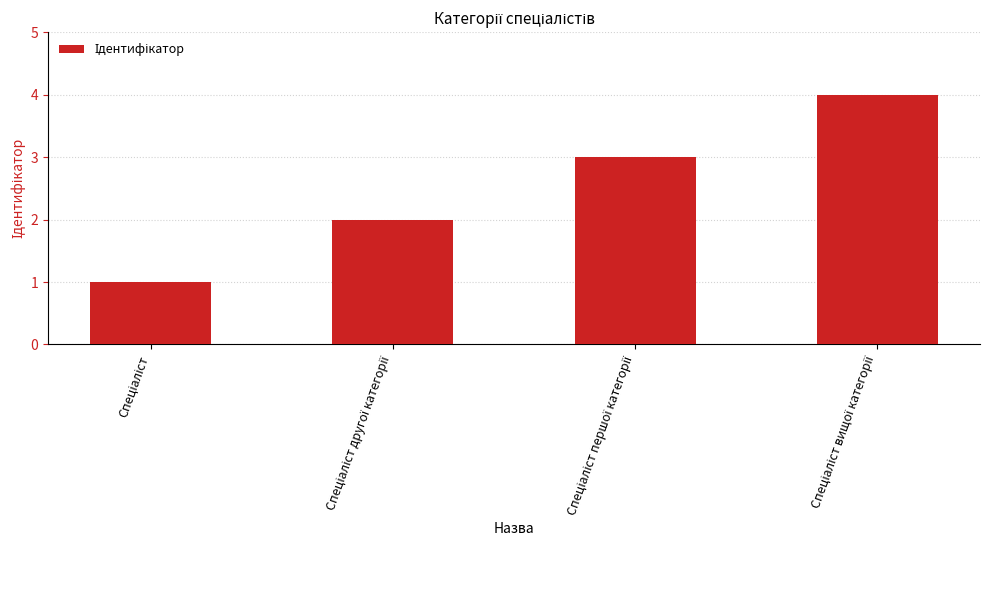

Reading left to right, what are all the values shown in this chart?

1	2	3	4